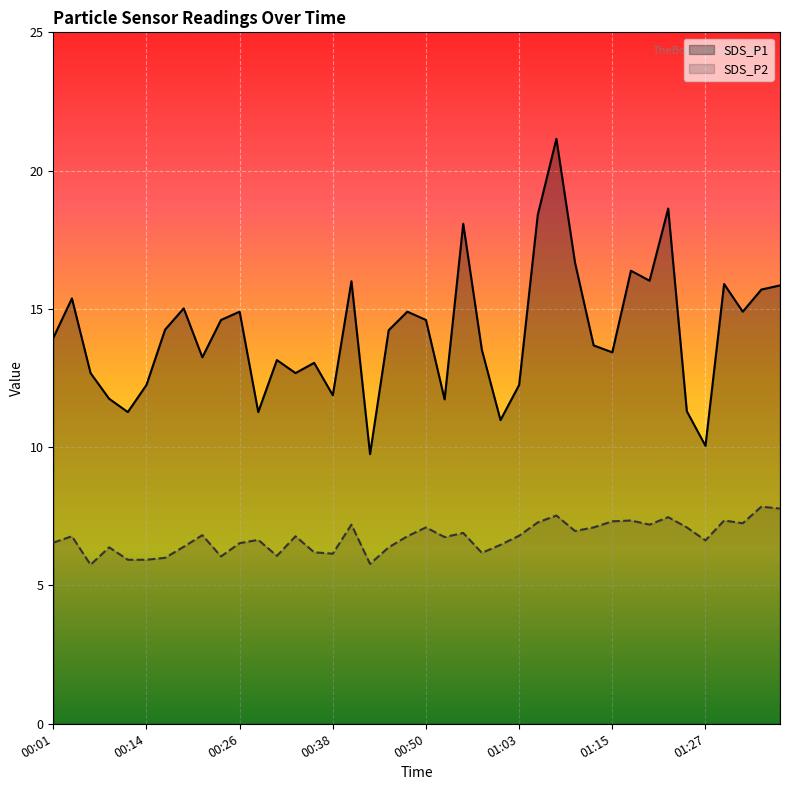

What position from the left is 01:05?

27